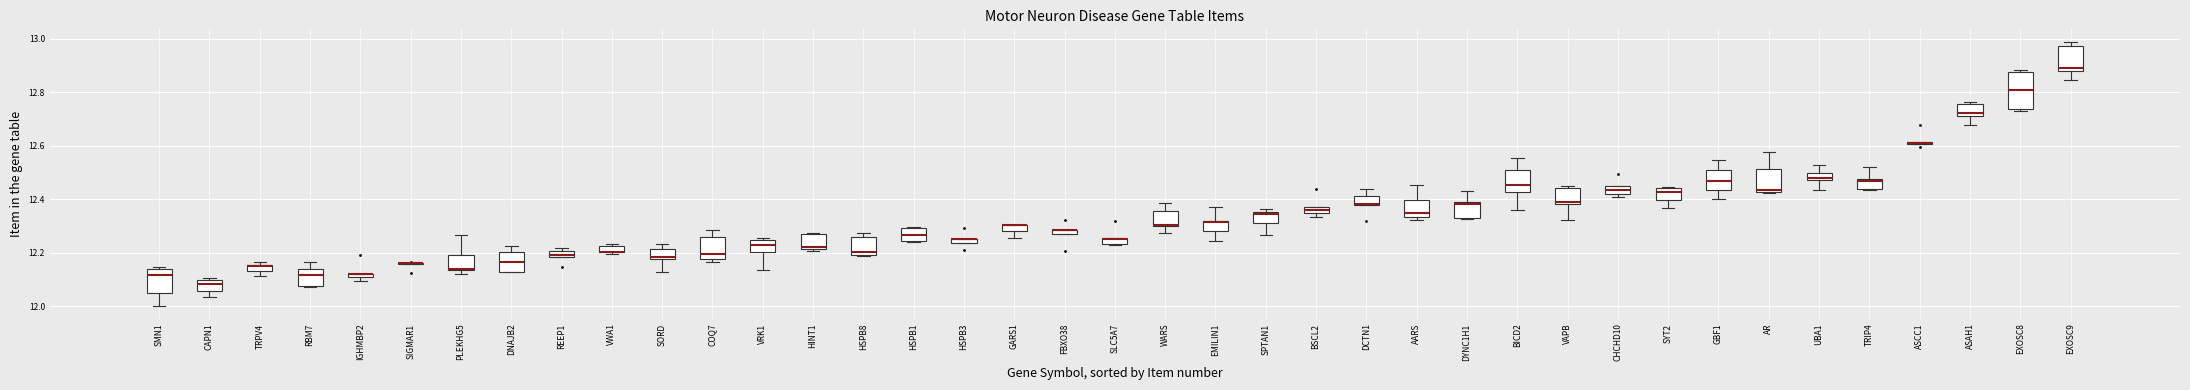

Where does the median line of the box for DNAJB2 sit on the y-axis? The values are not printed on the chart, so give them approximately, as read against the axis.

12.16